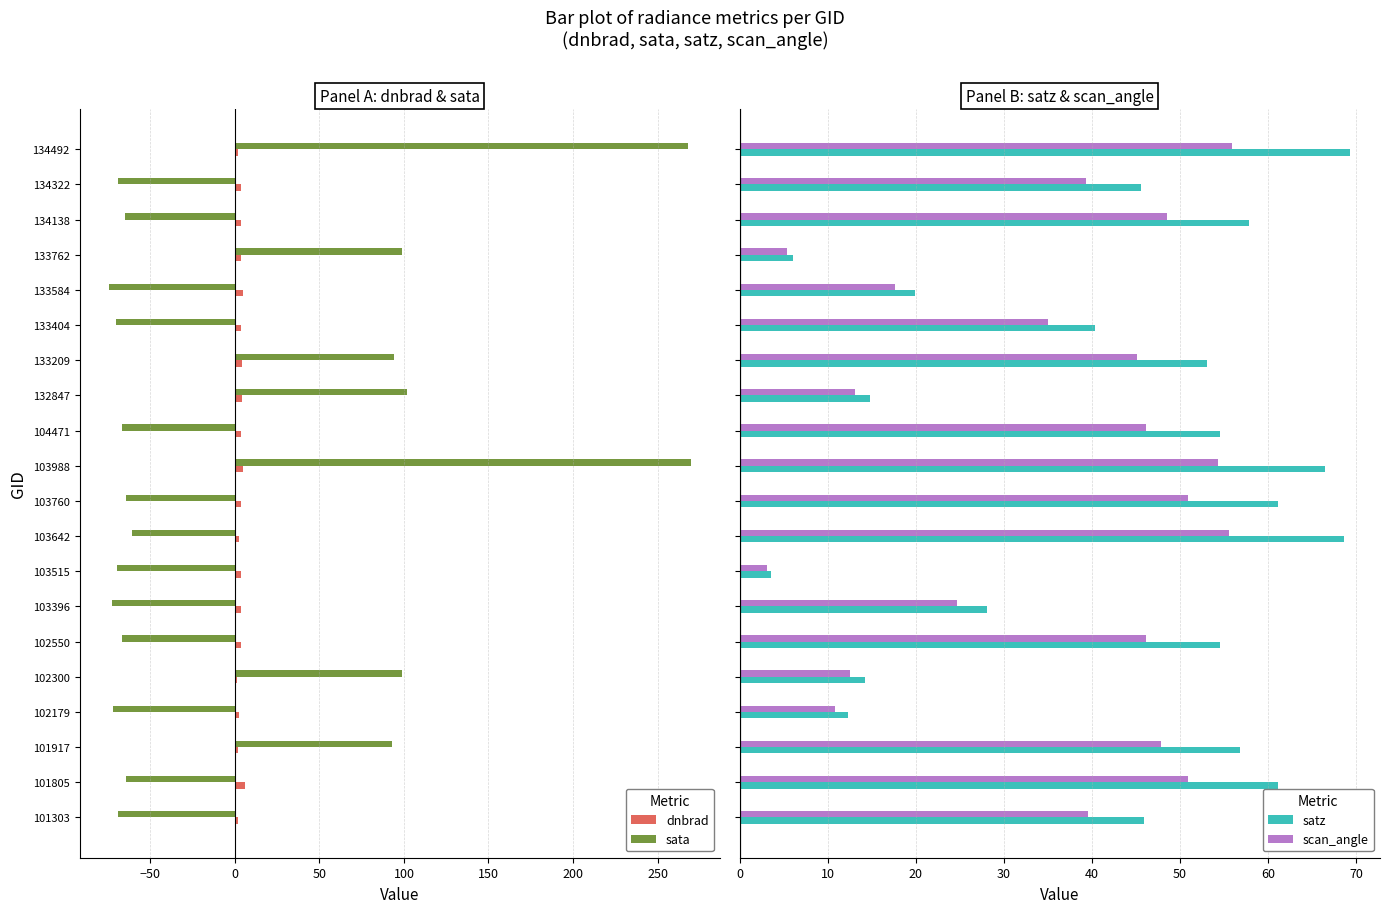

What is the difference between the maximum and second lowest values in the satz series?

63.1